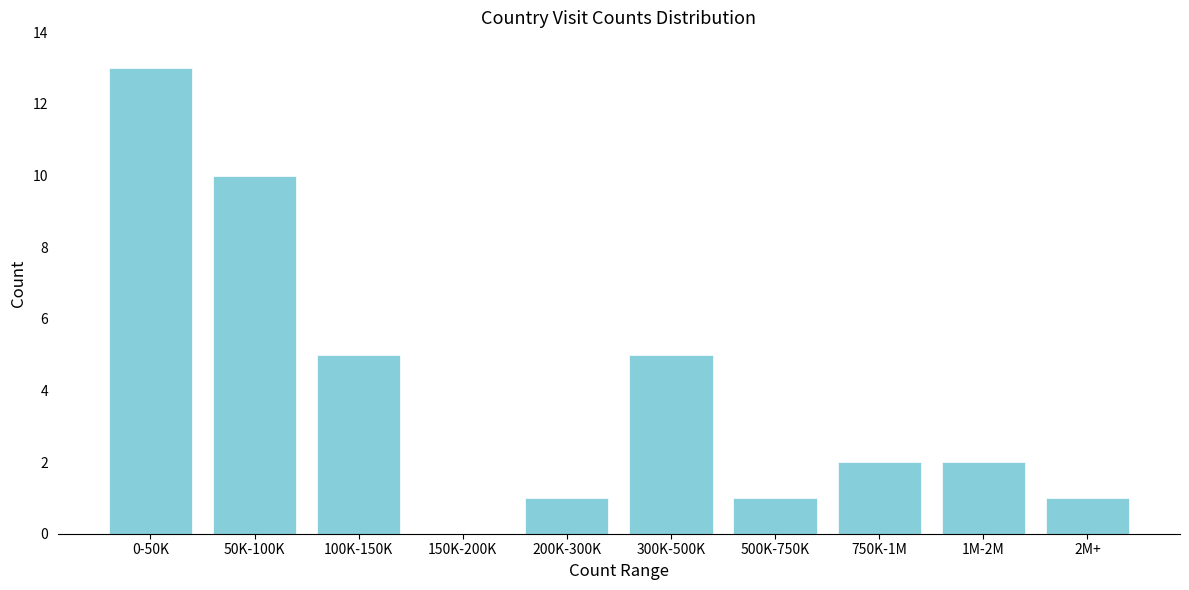

Reading left to right, transcribe all the data shown in this chart.

0-50K=13	50K-100K=10	100K-150K=5	150K-200K=0	200K-300K=1	300K-500K=5	500K-750K=1	750K-1M=2	1M-2M=2	2M+=1